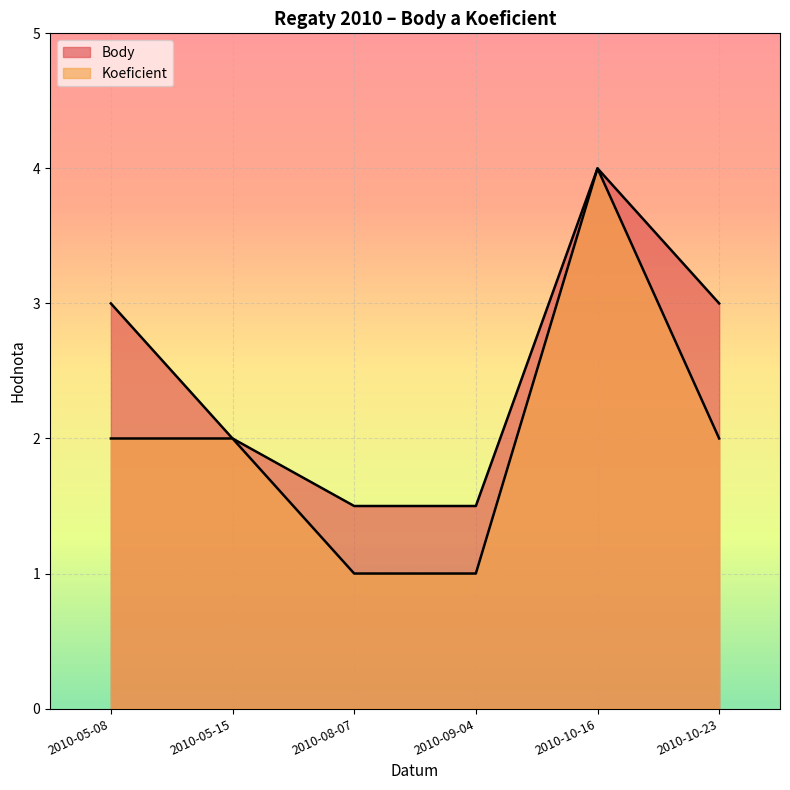

True or false: Body and Koeficient cross at least once.

False